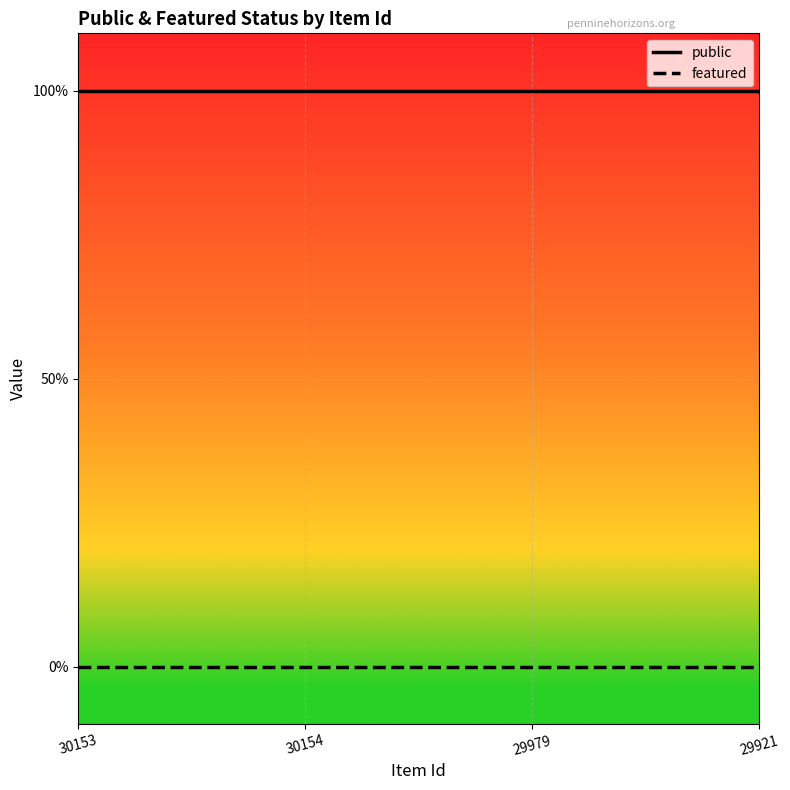

Which category has the highest value across all series?

30153